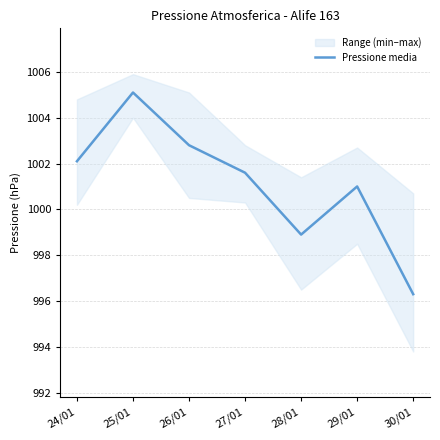

Reading right to left, extract all data points from this chart.

996.3	1001.0	998.9	1001.6	1002.8	1005.1	1002.1